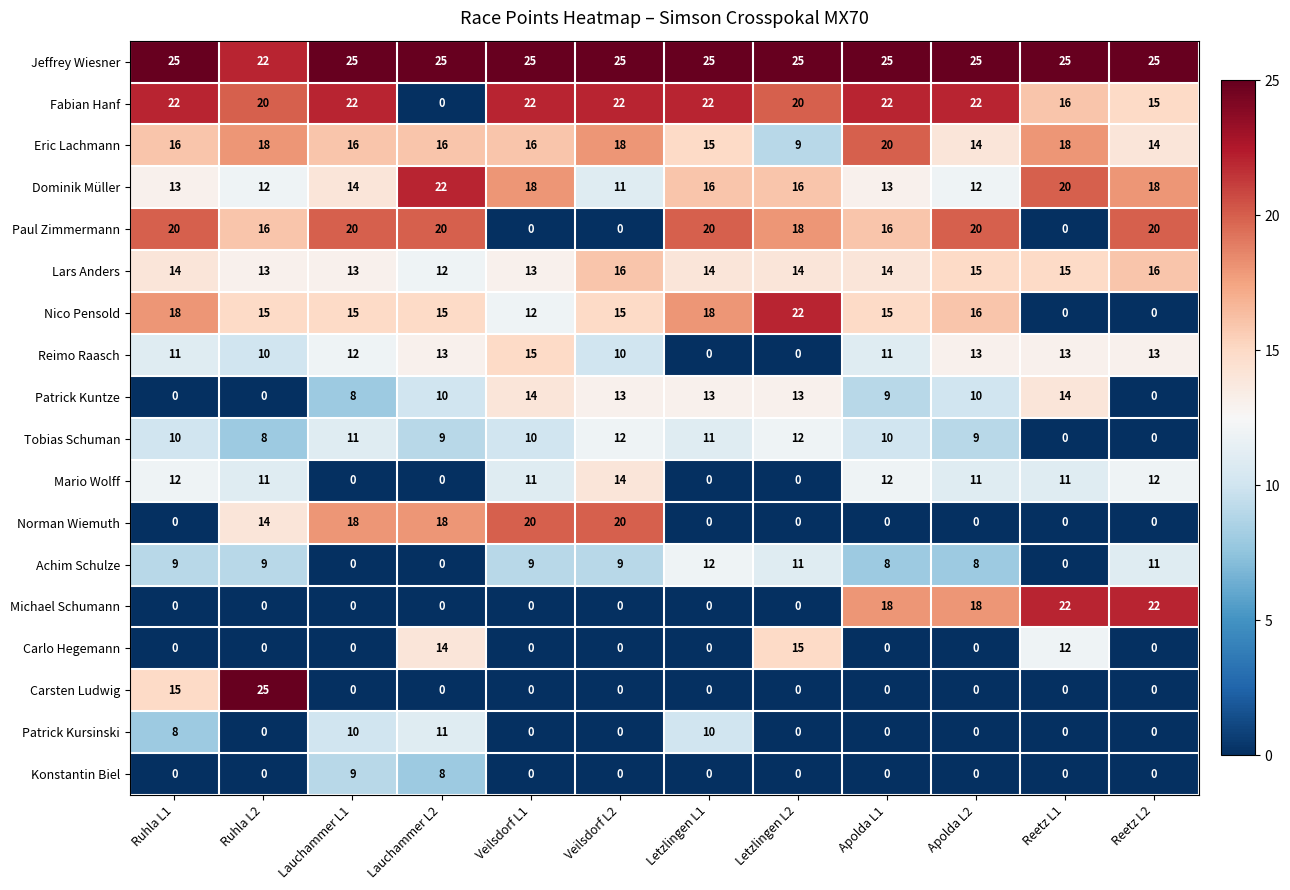

The value of Konstantin Biel at Veilsdorf L2 is 0. True or false?

True